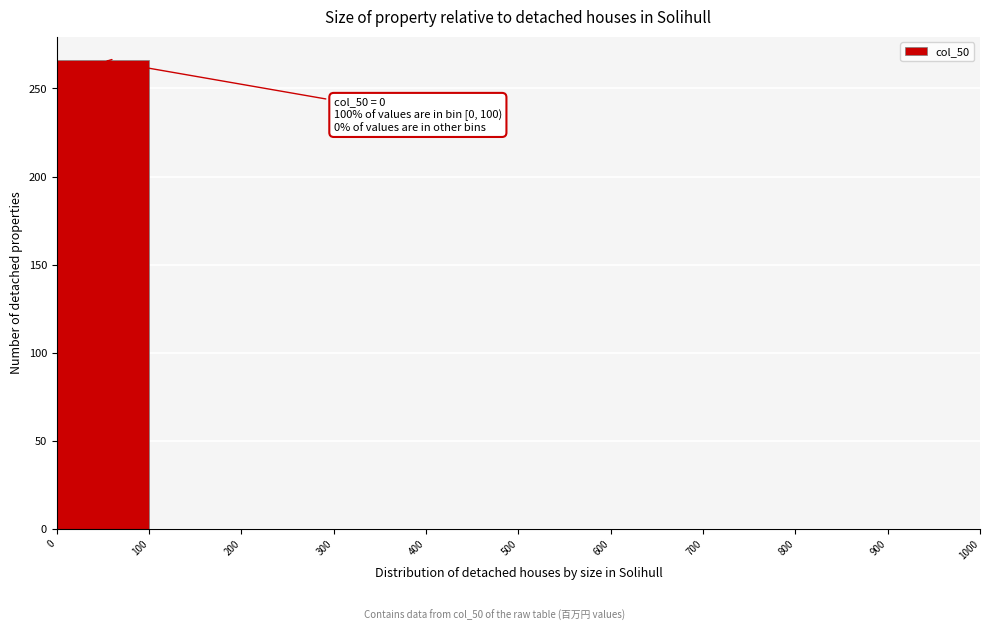

Which range on the x-axis has the tallest bar?

0 to 100